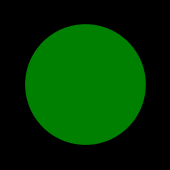

Is there any slice that represents more than half of the pie?

Yes